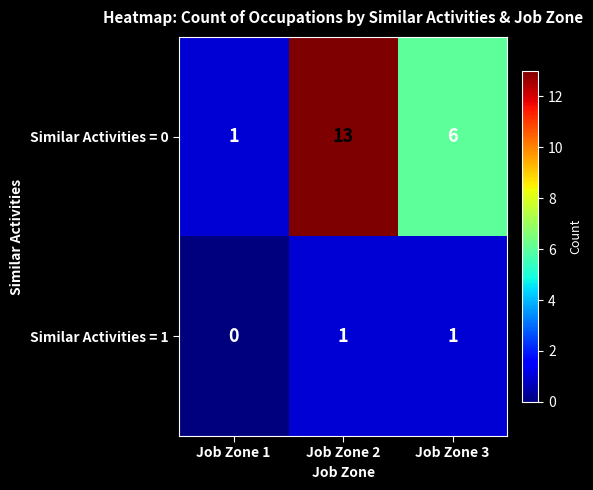

At which category is the sum across all series the highest?

Job Zone 2